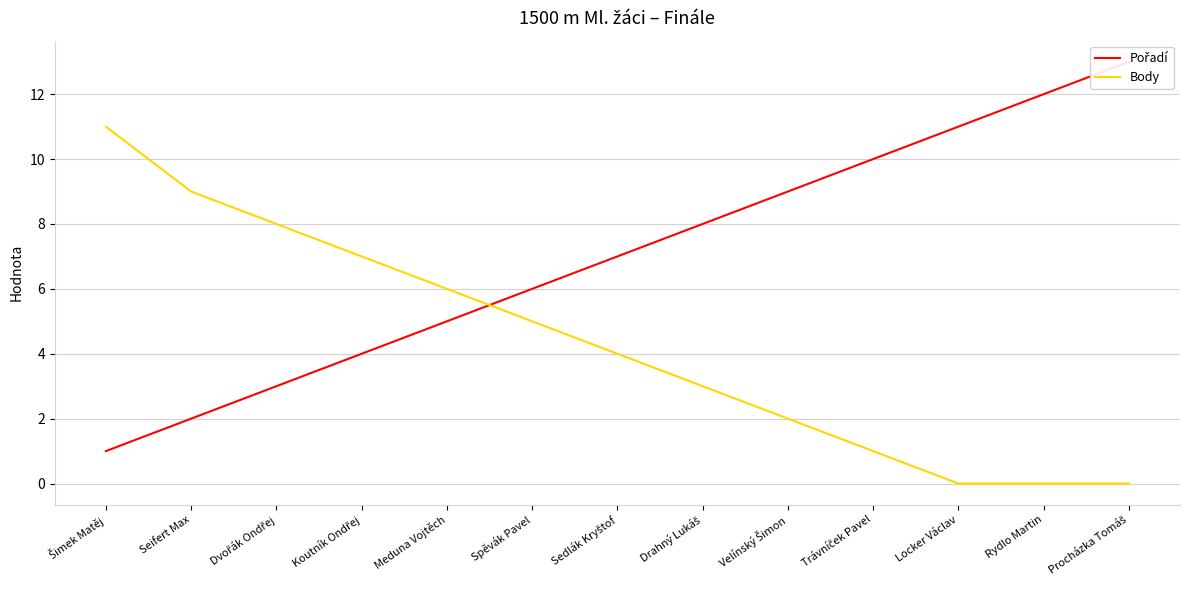

What position from the left is Koutník Ondřej?

4